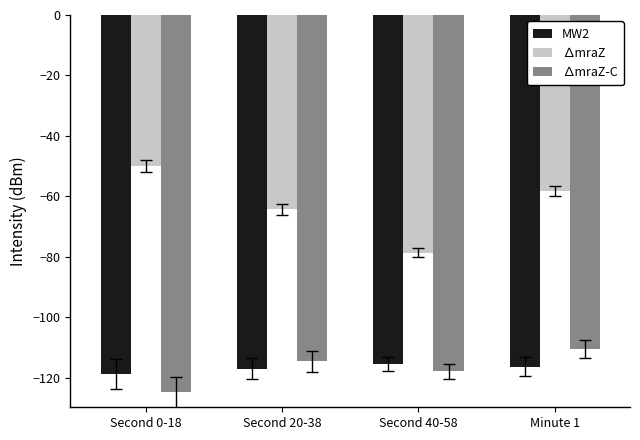

Which series has the largest total across all categories?

∆mraZ